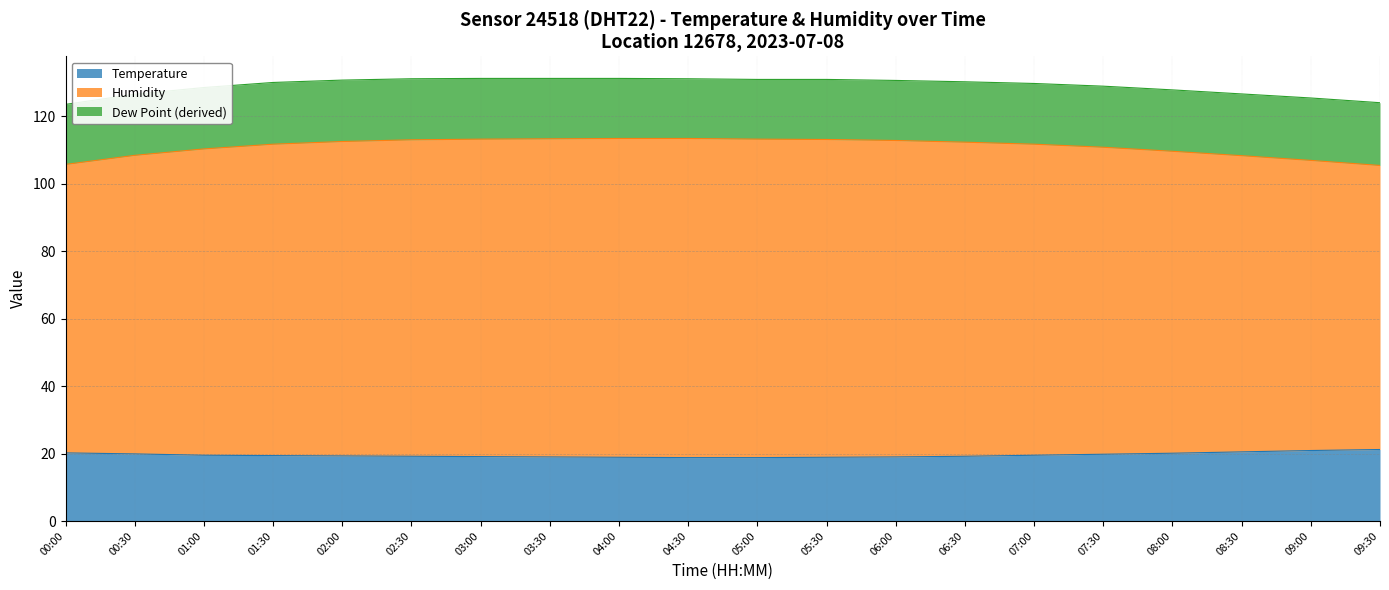

What is the total value across all series at 09:30?

124.0